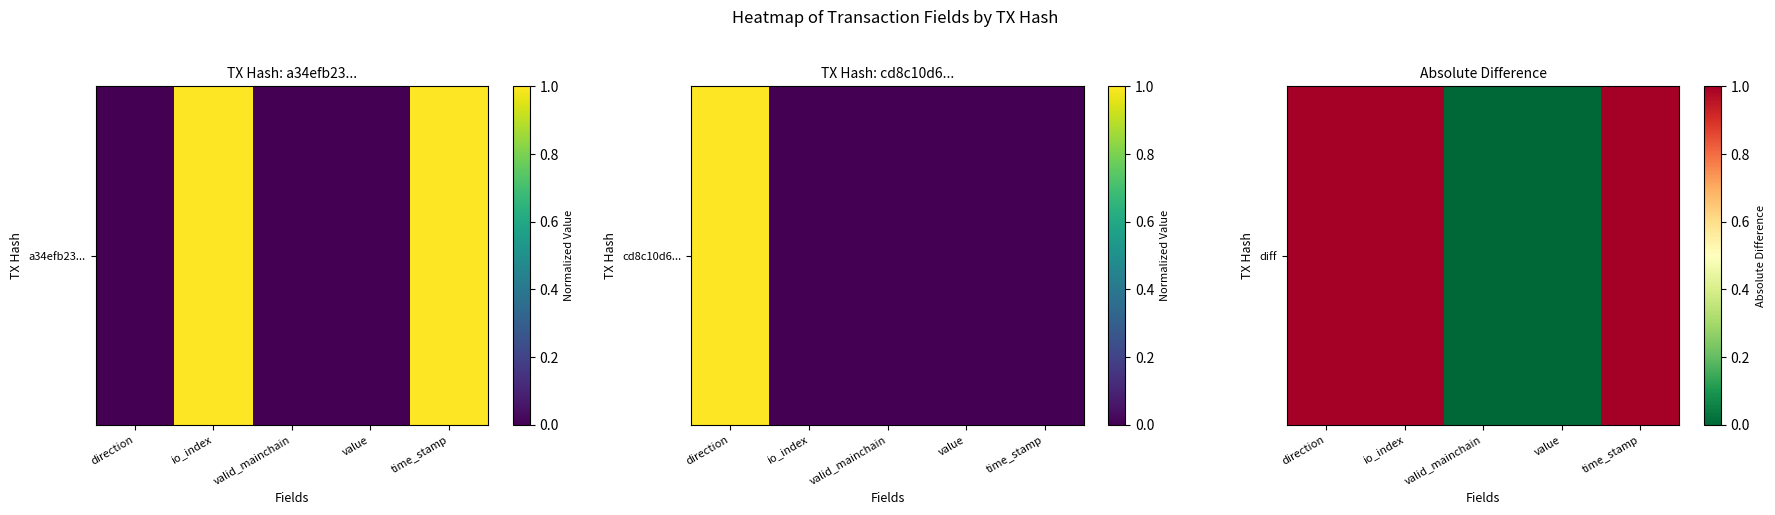

How many categories are shown in the chart?

5